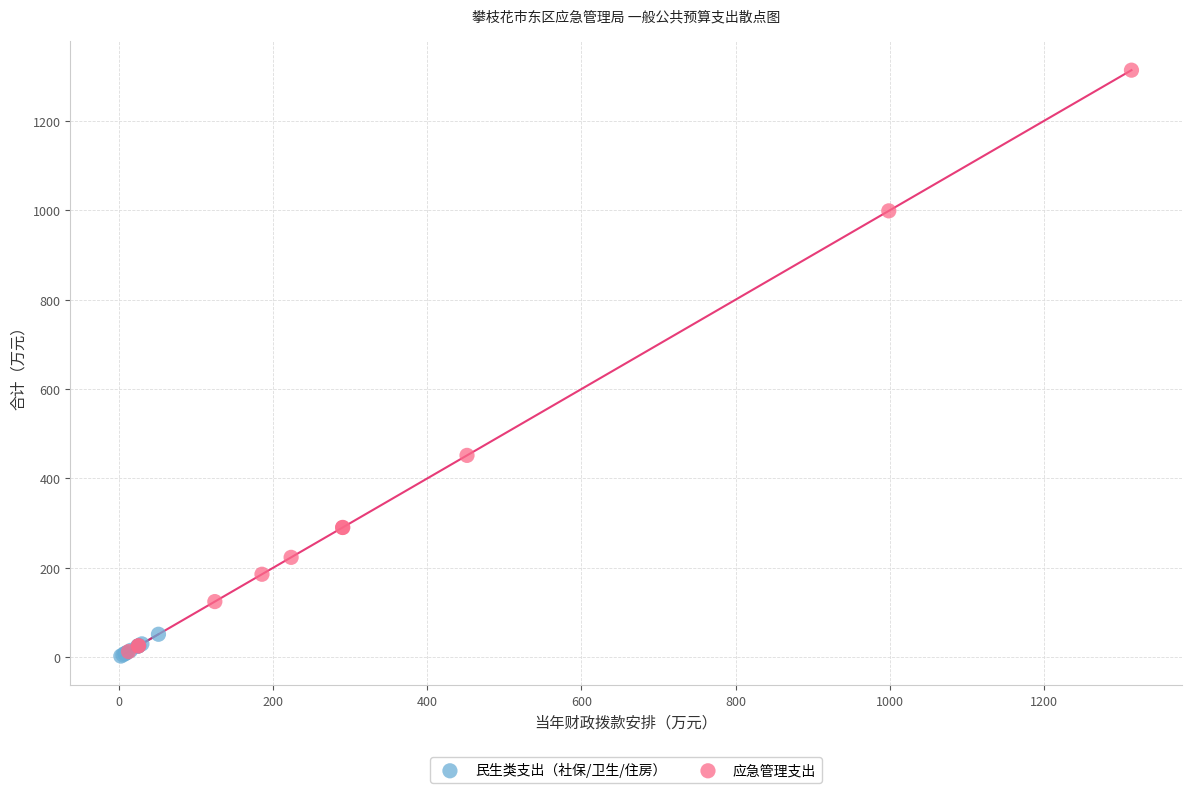

Which series has the largest Y range (max minus min)?

应急管理支出